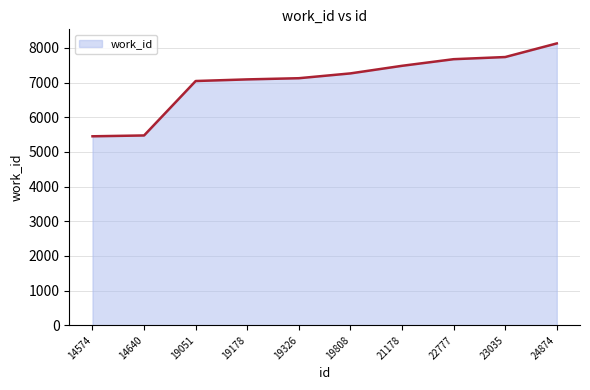

What is the change in value from 19051 to 23035?

+692